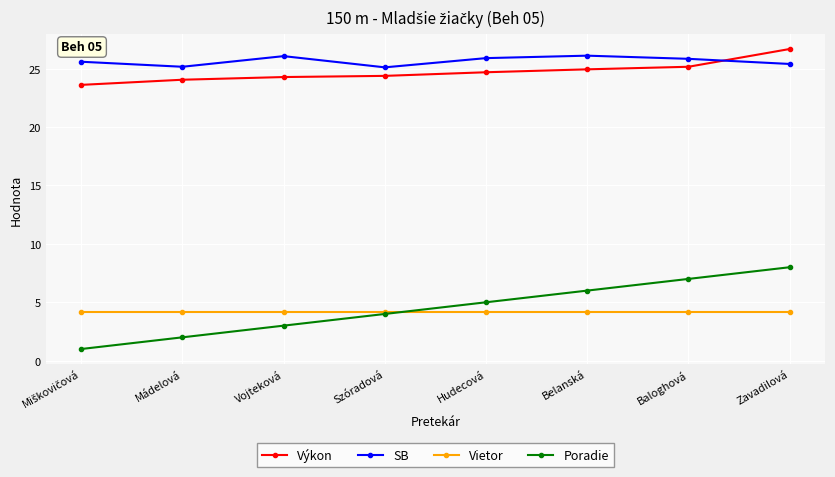

How many categories are shown in the chart?

8